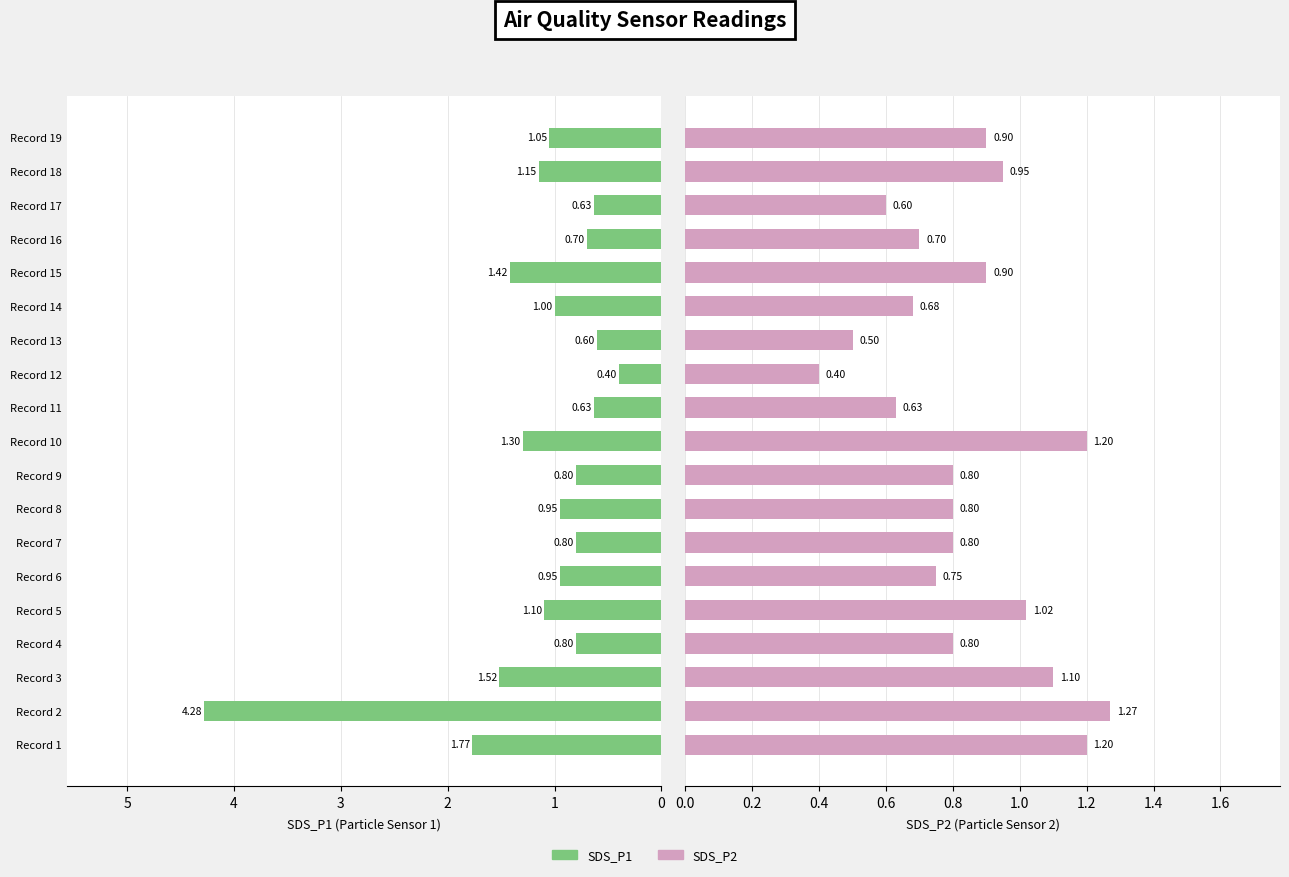

Which series has the largest total across all categories?

SDS_P1